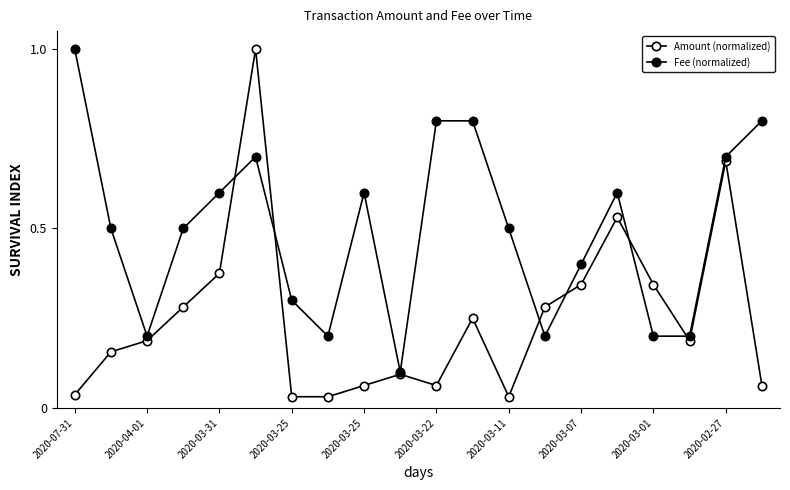

Reading left to right, extract all data points from this chart.

Amount (normalized): 0.0	0.2	0.2	0.3	0.4	1.0	0.0	0.0	0.1	0.1	0.1	0.2	0.0	0.3	0.3	0.5	0.3	0.2	0.7	0.1
Fee (normalized): 1.0	0.5	0.2	0.5	0.6	0.7	0.3	0.2	0.6	0.1	0.8	0.8	0.5	0.2	0.4	0.6	0.2	0.2	0.7	0.8